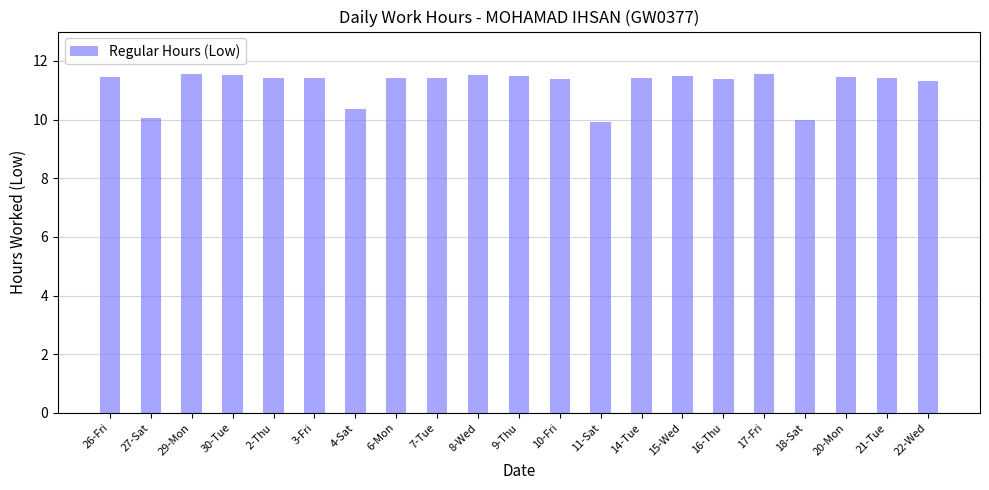

What is the maximum value shown in the chart?

11.6